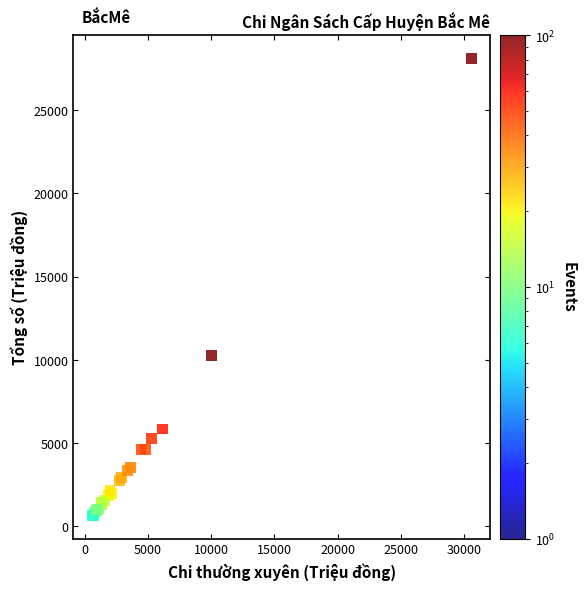

What Y value in the scatter plot is closest to 14371?

10273.5